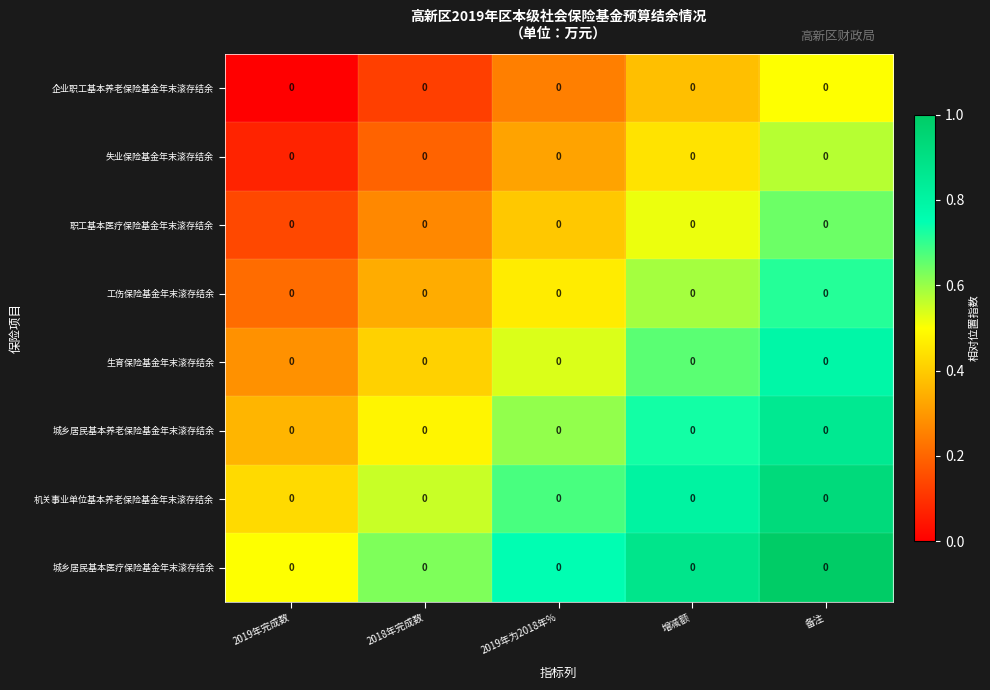

Rank the series by their maximum value, from highest to lowest.

城乡居民基本医疗保险基金年末滚存结余, 机关事业单位基本养老保险基金年末滚存结余, 城乡居民基本养老保险基金年末滚存结余, 生育保险基金年末滚存结余, 工伤保险基金年末滚存结余, 职工基本医疗保险基金年末滚存结余, 失业保险基金年末滚存结余, 企业职工基本养老保险基金年末滚存结余